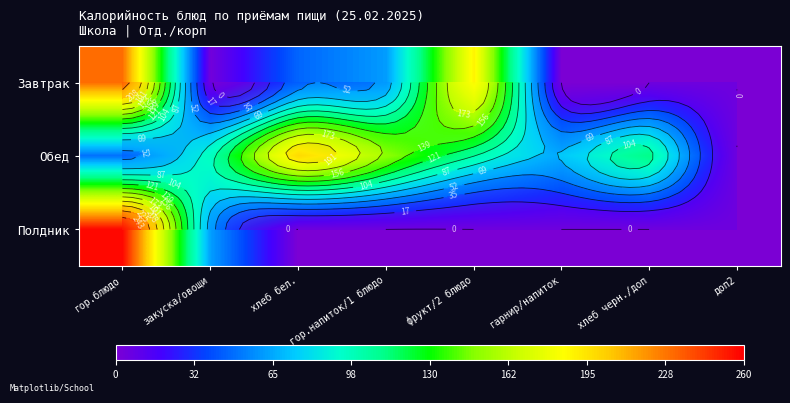

Where does the Обед series first go above 104?

хлеб бел.